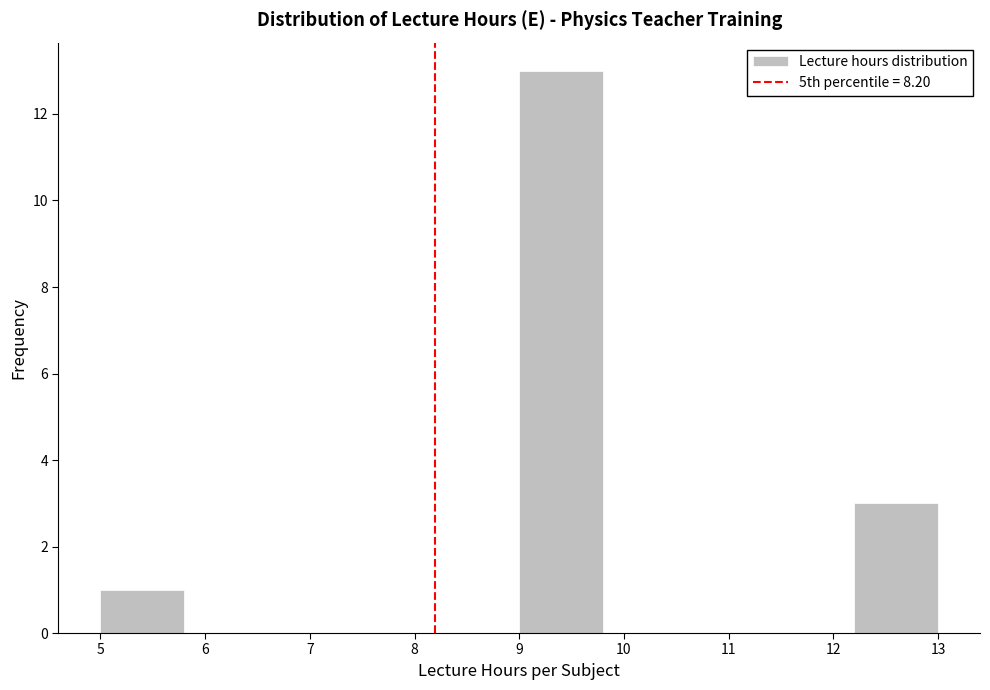

Reading left to right, transcribe this chart: for each bar, give the range it covers on the x-axis and its height. The values are not printed on the chart, so give them approximately, as read against the axis.

5.0 to 5.8: 1
5.8 to 6.6: 0
6.6 to 7.4: 0
7.4 to 8.2: 0
8.2 to 9.0: 0
9.0 to 9.8: 13
9.8 to 10.6: 0
10.6 to 11.4: 0
11.4 to 12.2: 0
12.2 to 13.0: 3